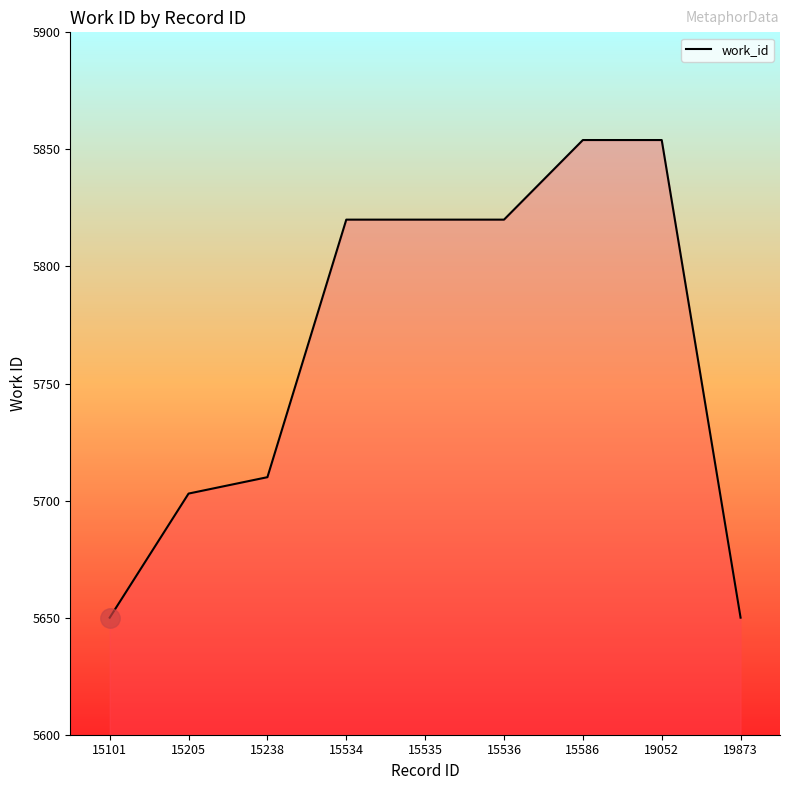

What is the maximum value shown in the chart?

5854